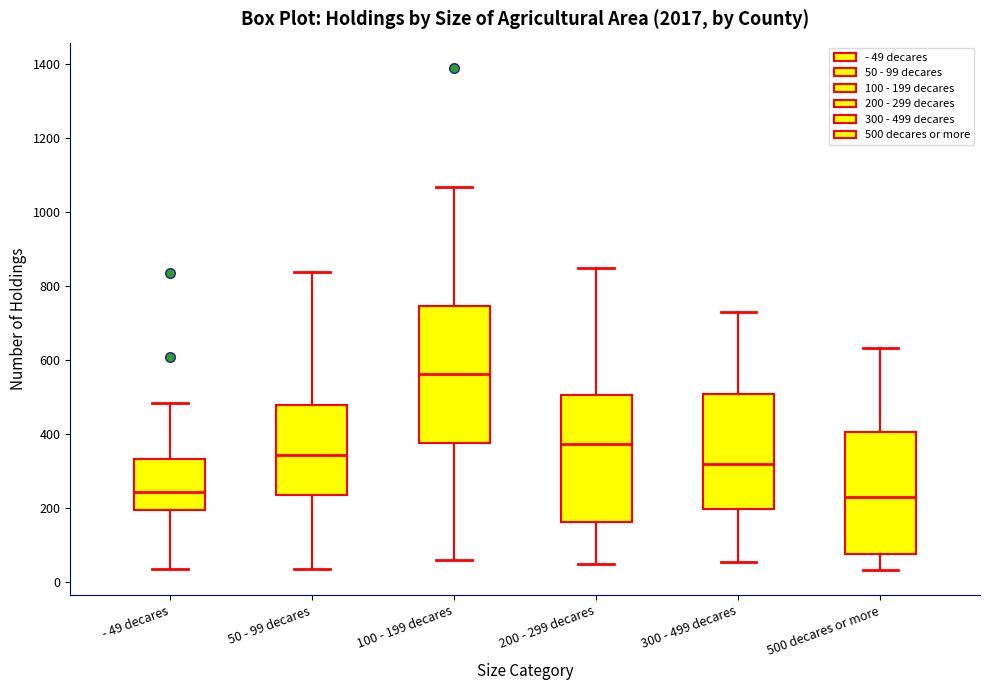

Reading left to right, read every box against the y-axis: the position of its median line, the range the box covers, and the ends of its whiskers. The values are not printed on the chart, so give them approximately, as read against the axis.

- 49 decares: median 240, box 200 to 340, whiskers 40 to 480
50 - 99 decares: median 340, box 240 to 480, whiskers 40 to 840
100 - 199 decares: median 560, box 380 to 740, whiskers 60 to 1060
200 - 299 decares: median 380, box 160 to 500, whiskers 60 to 860
300 - 499 decares: median 320, box 200 to 500, whiskers 60 to 740
500 decares or more: median 220, box 80 to 400, whiskers 40 to 640